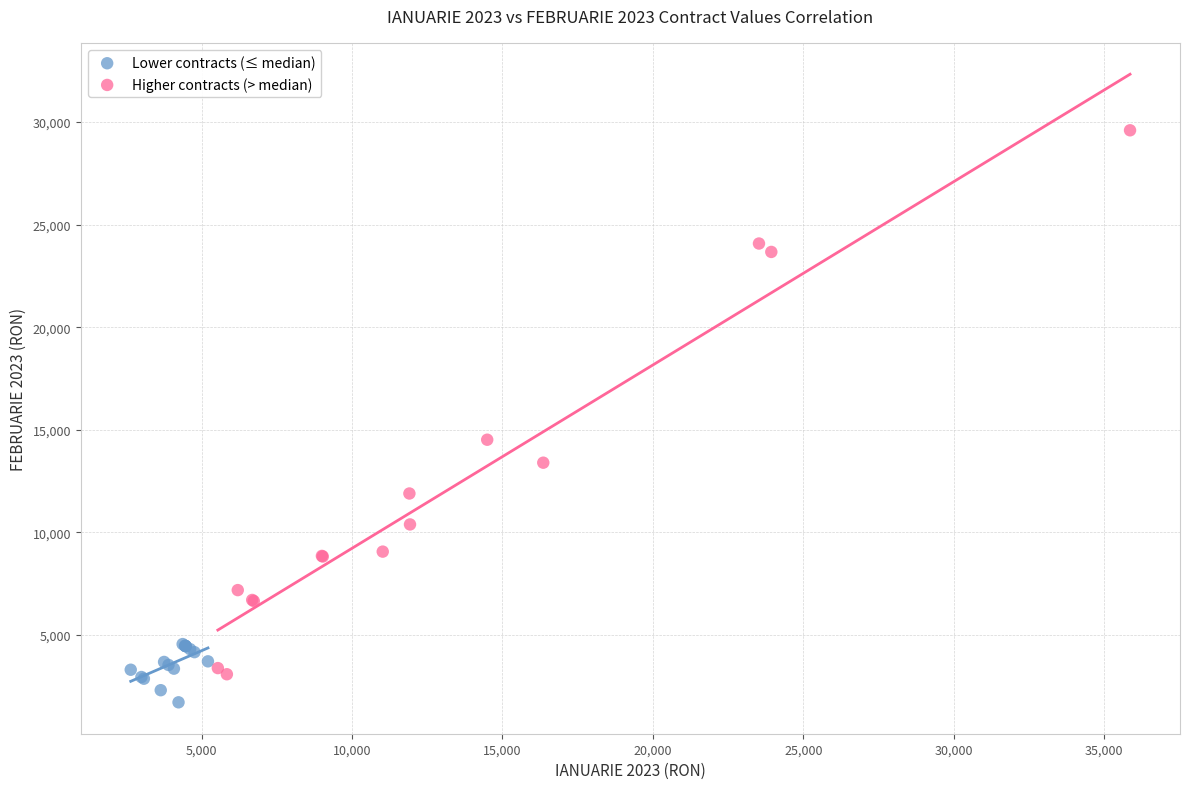

Which series contains the lowest Y value?

Lower contracts (≤ median)